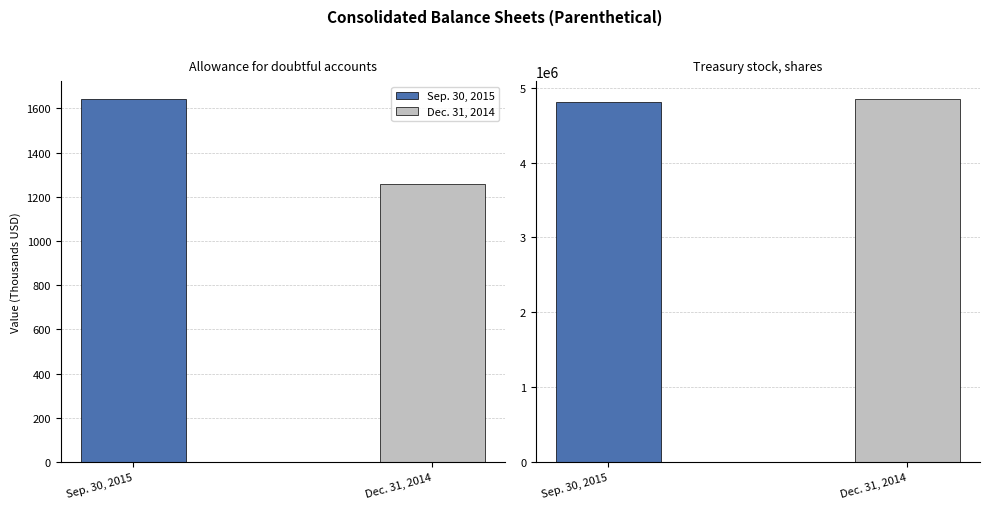

Count the number of data series in this chart.

2